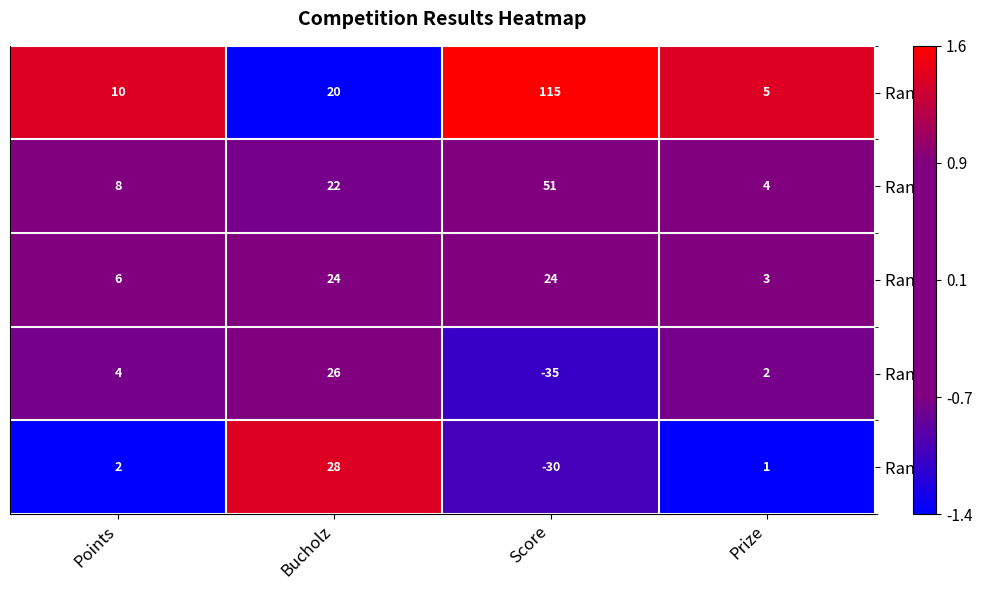

What is the average value of the Rank 3 series?

14